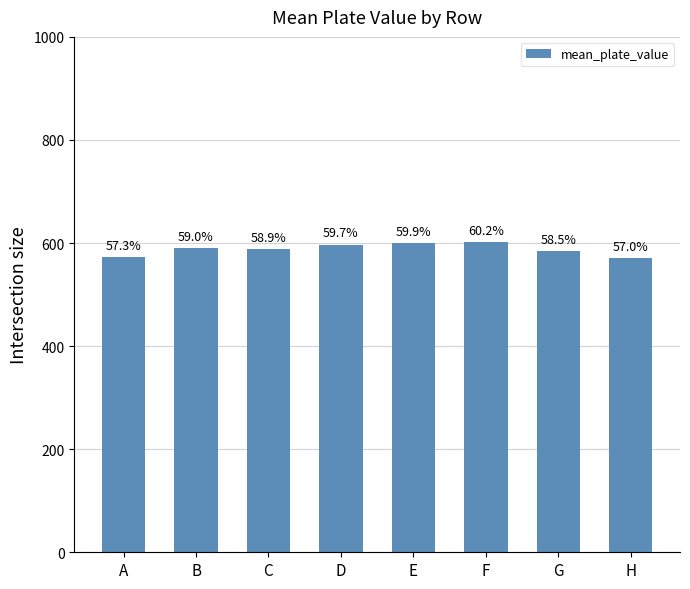

What is the sum of the values at E and F?

1.2